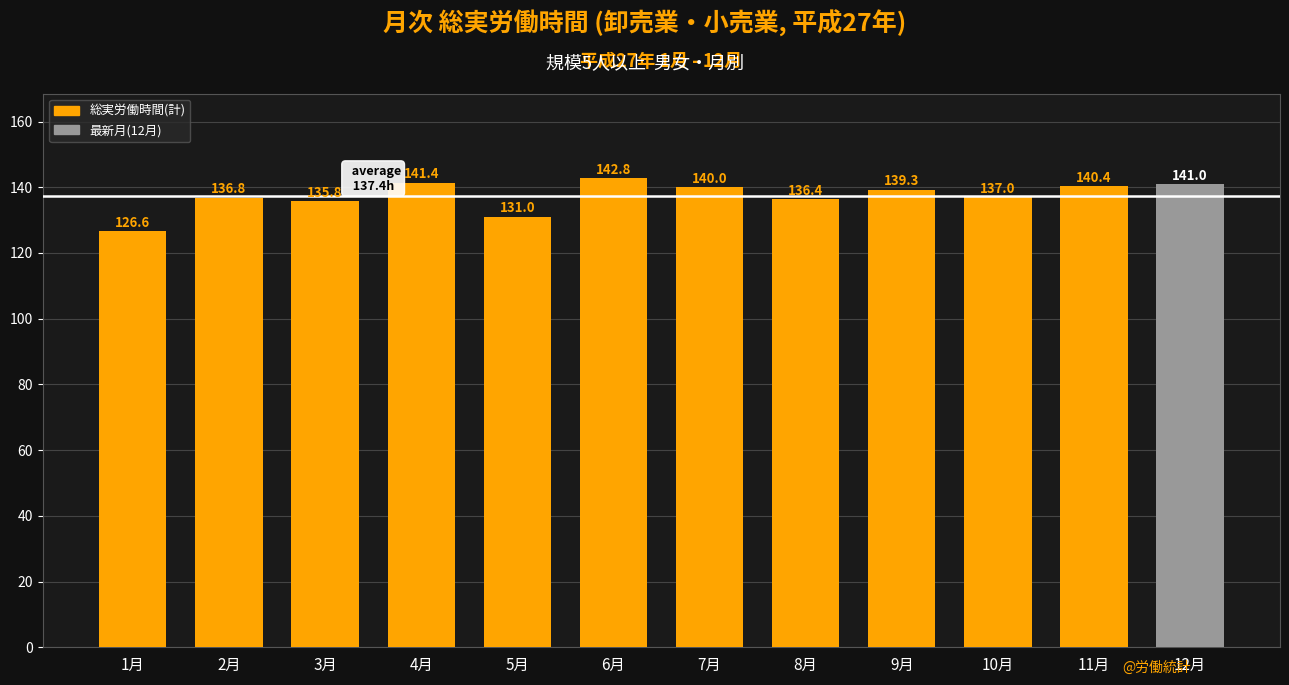

What is the approximate value at 9月?

139.3